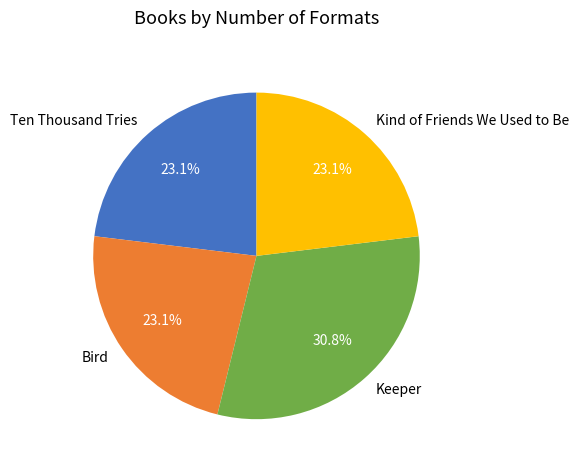

Count the number of slices in the pie.

4